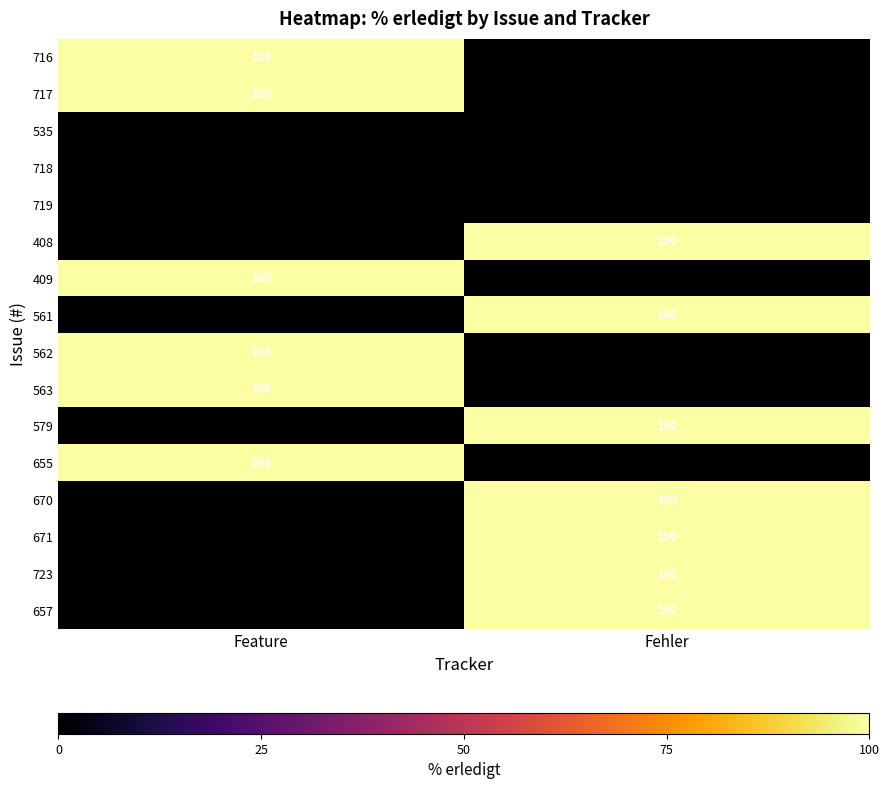

At which category is the sum across all series the highest?

Fehler